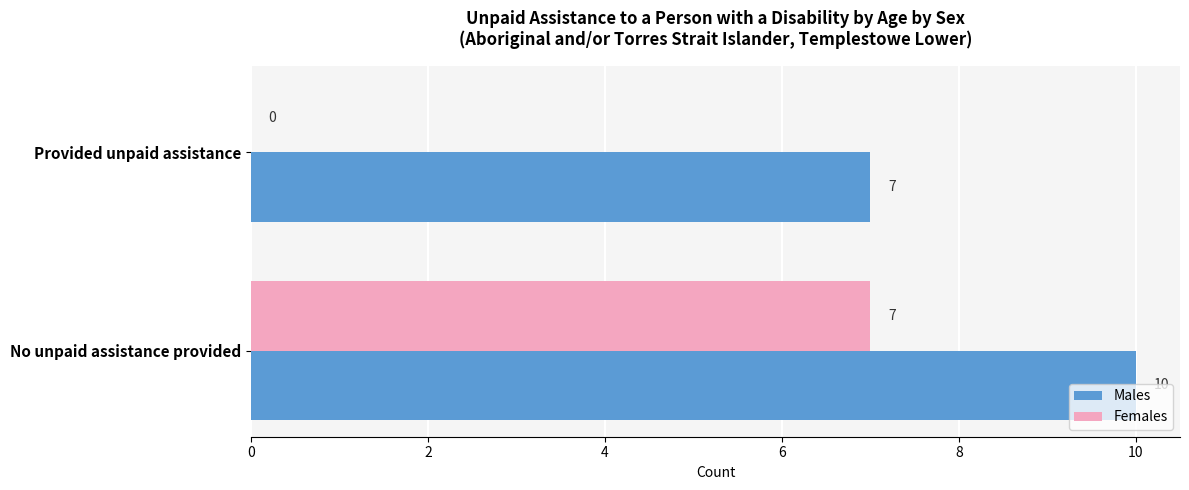

Between Provided unpaid assistance and No unpaid assistance provided, which series saw the biggest shift?

Females